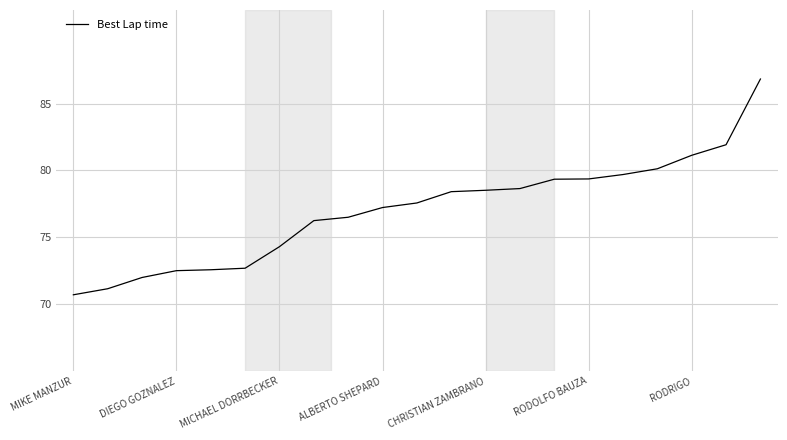

What is the difference between the maximum and minimum values?

16.1